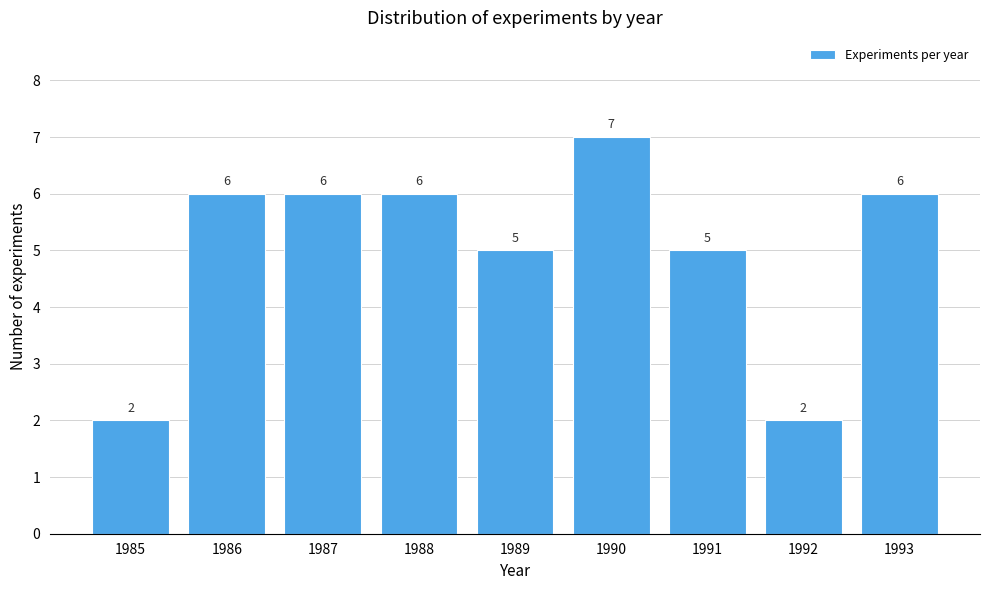

Reading left to right, transcribe all the data shown in this chart.

2	6	6	6	5	7	5	2	6